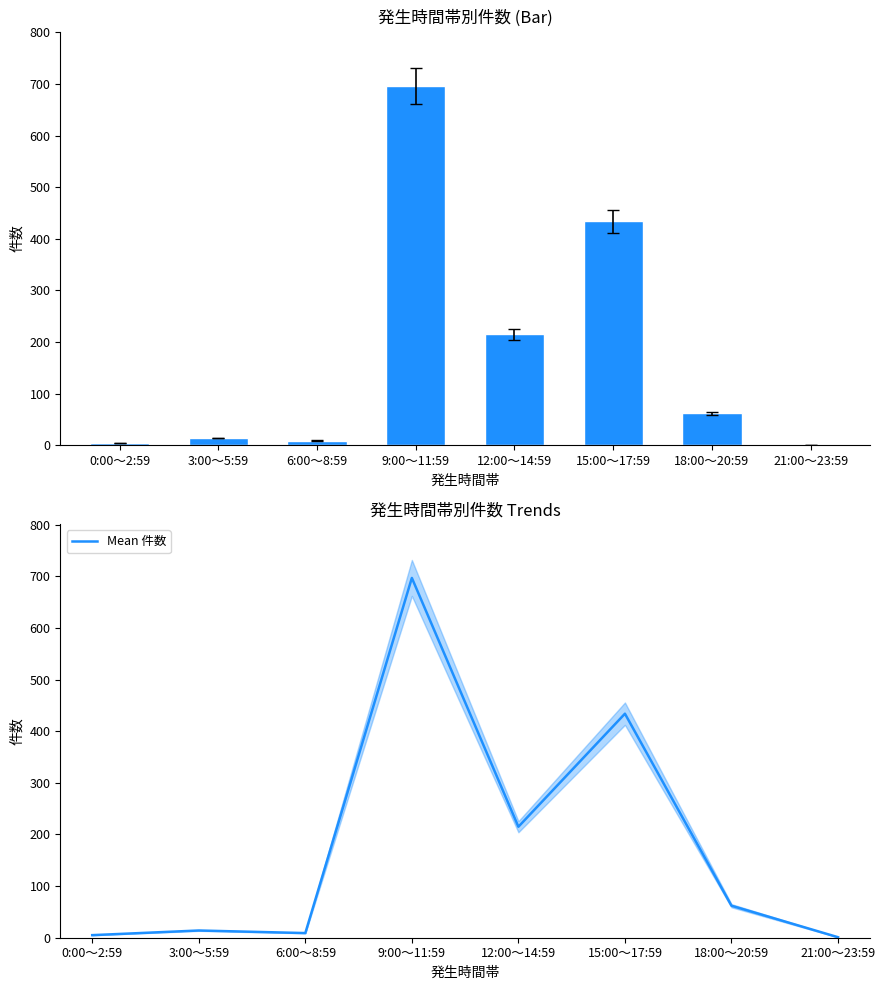

What is the maximum value for Mean 件数?

697